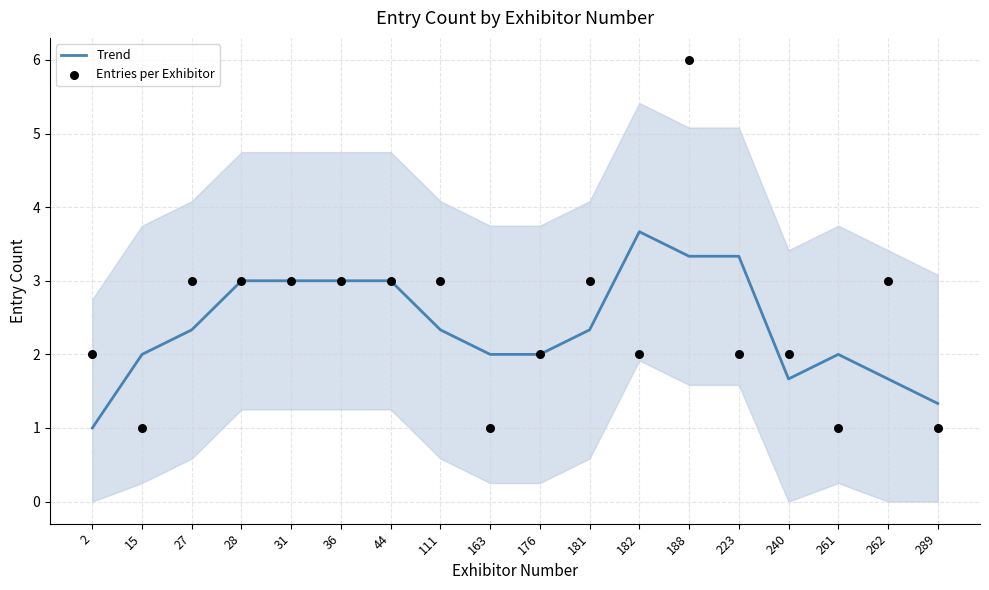

What is the total value across all series at 28?

6.0